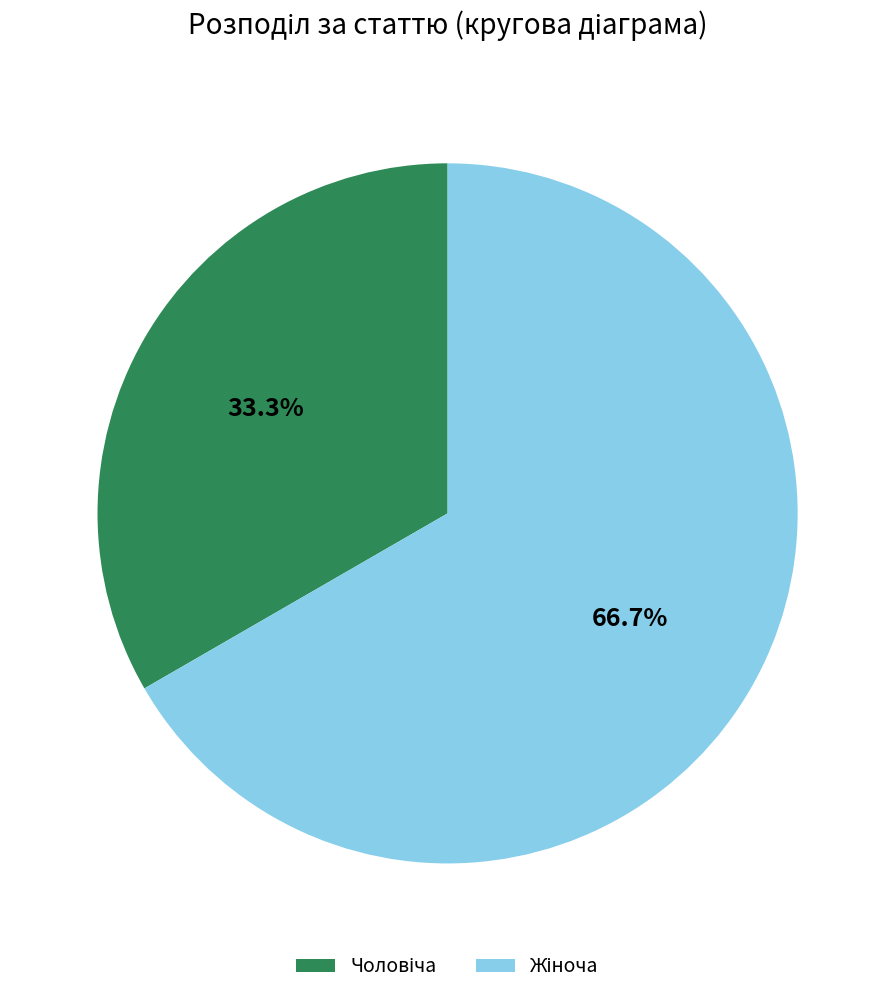

Count the number of slices in the pie.

2